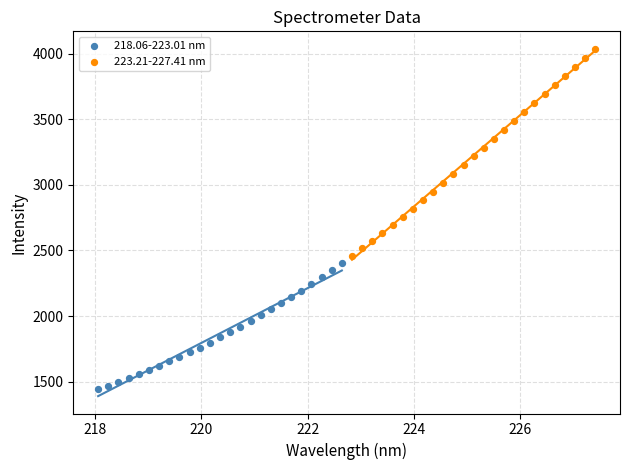

What are all the series names shown in the legend?

218.06-223.01 nm, 223.21-227.41 nm